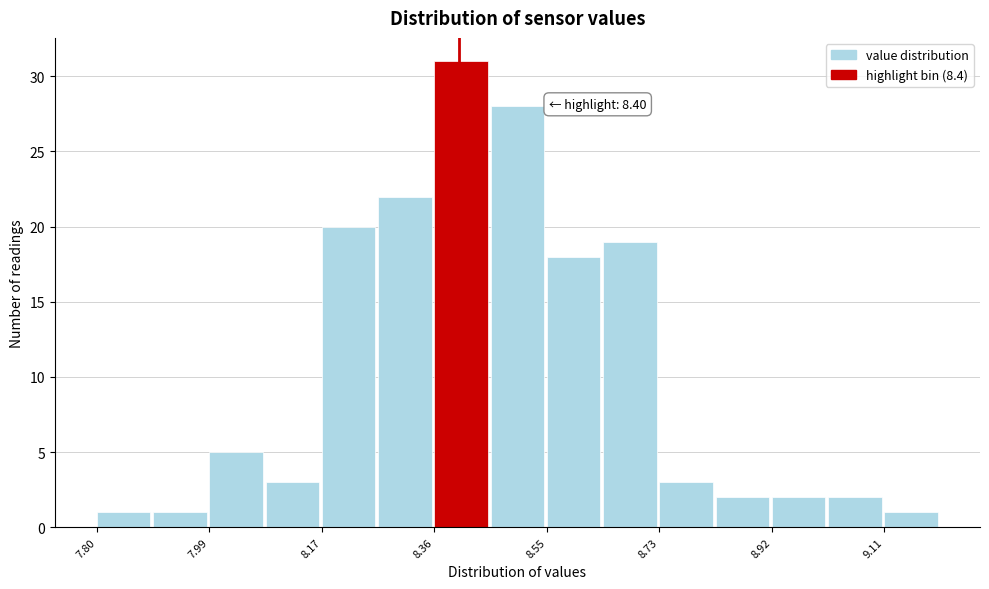

Which range on the x-axis has the tallest bar?

8.36 to 8.46